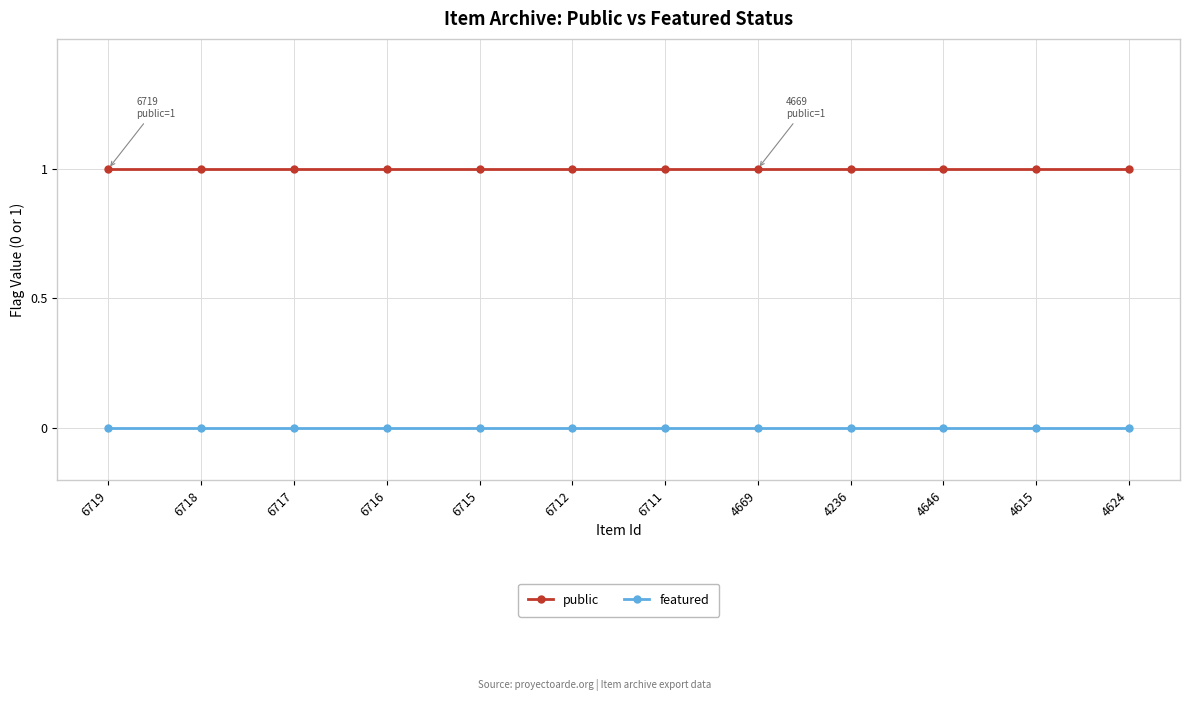

Rank the series at 6711 from lowest to highest value.

featured, public